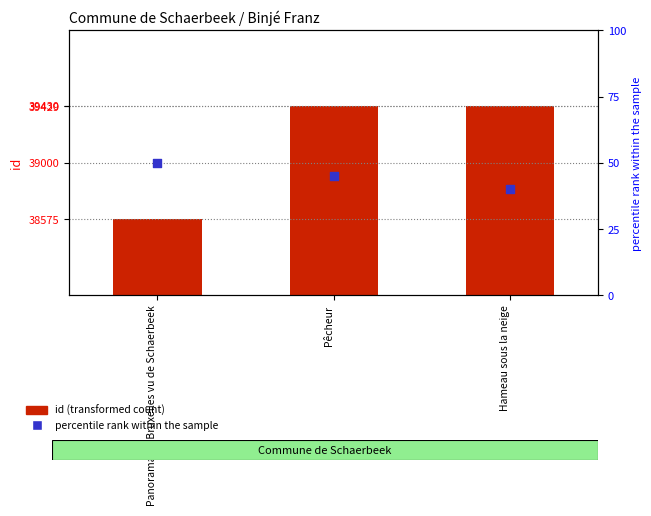

What are all the series names shown in the legend?

id (transformed count), percentile rank within the sample